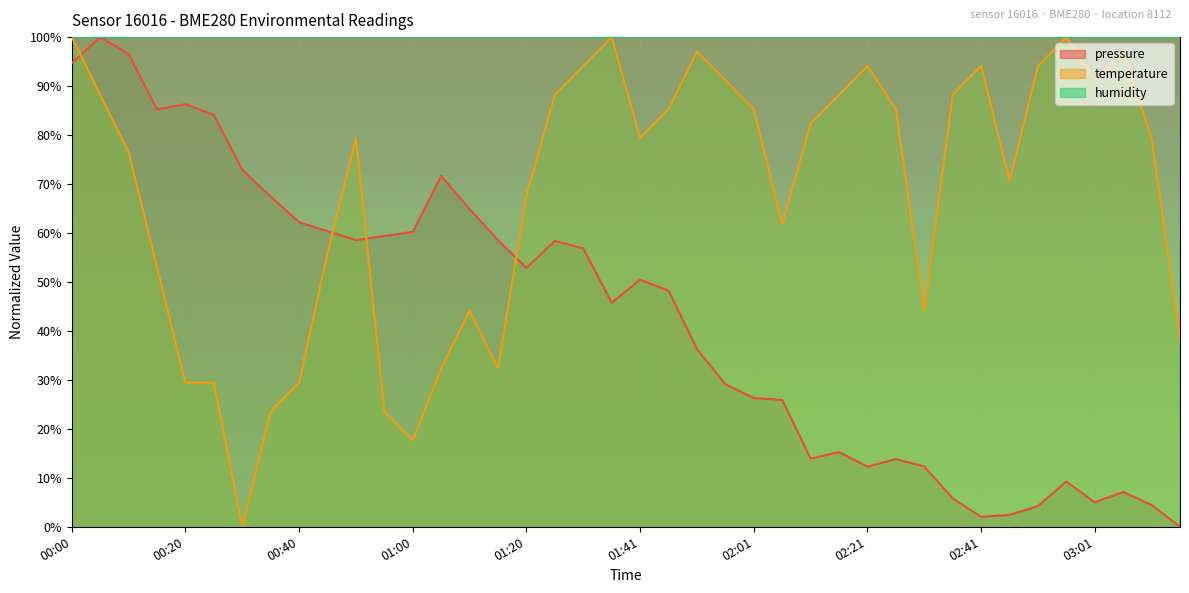

Which series ends up on top after the final intersection of pressure and temperature?

temperature